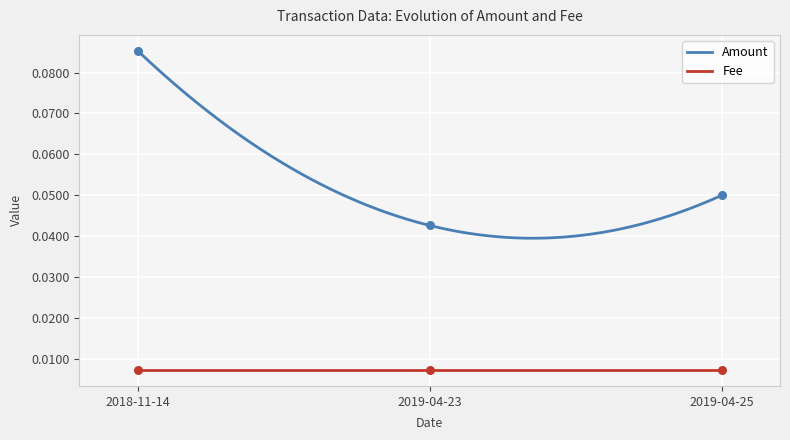

Between 2019-04-23 and 2019-04-25, which is larger?

2019-04-25